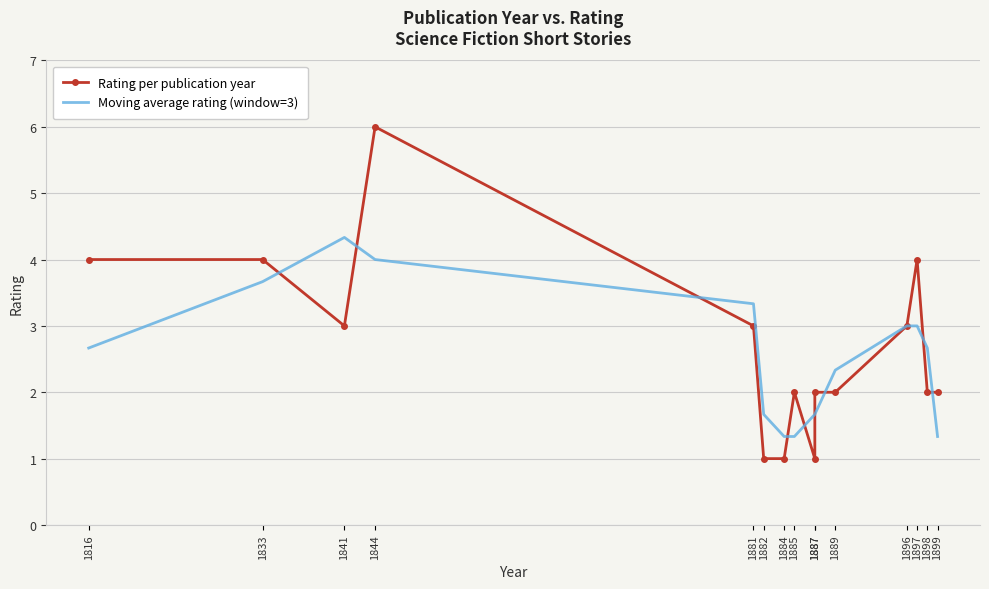

What is the sum of the Rating per publication year values at 1898 and 1887?

3.0